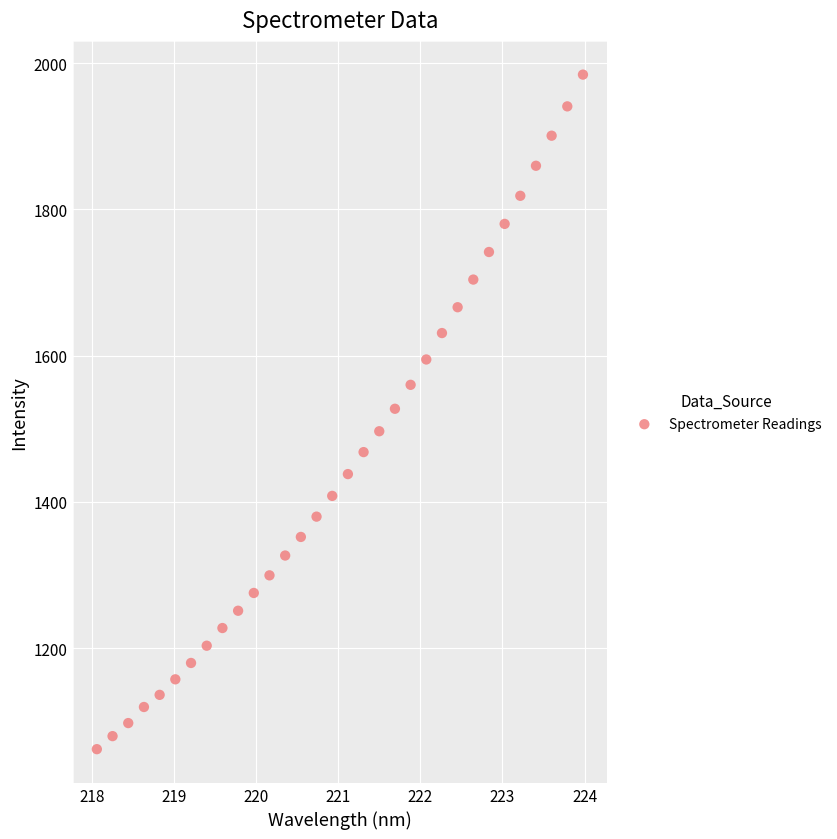

What is the range of X values (max minus min)?

5.9